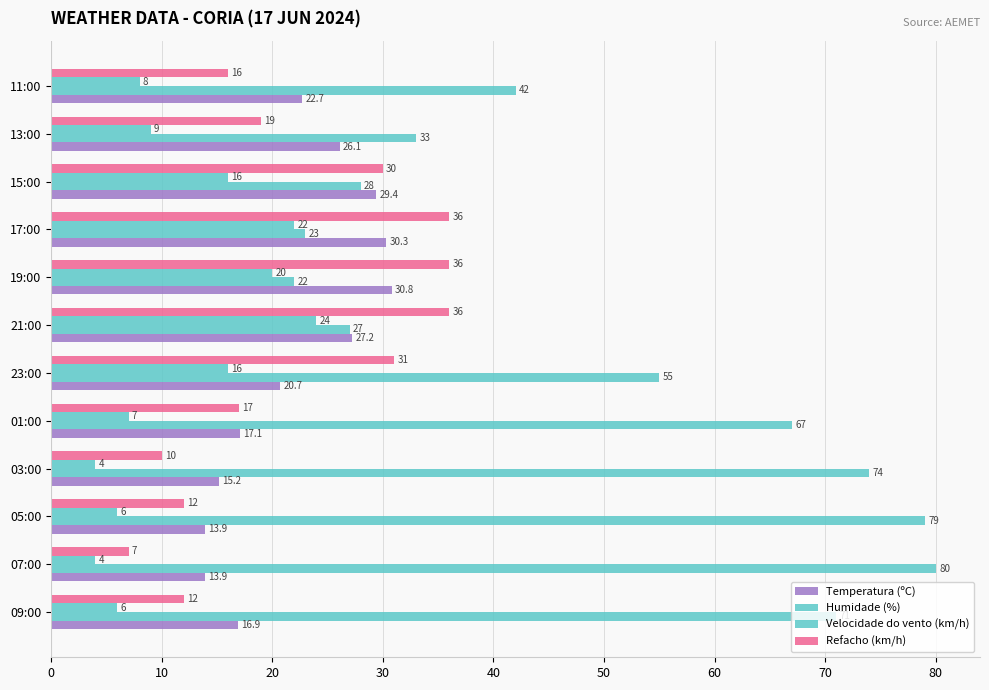

What is the value of the Velocidade do vento (km/h) bar at the 2nd from the left?

4.0